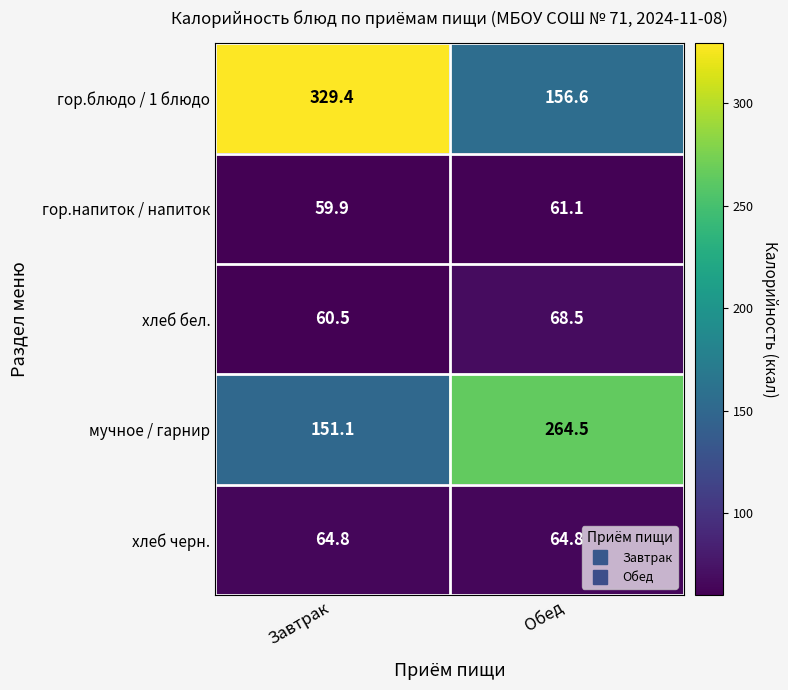

Which category has the highest value in the хлеб бел. series?

Обед